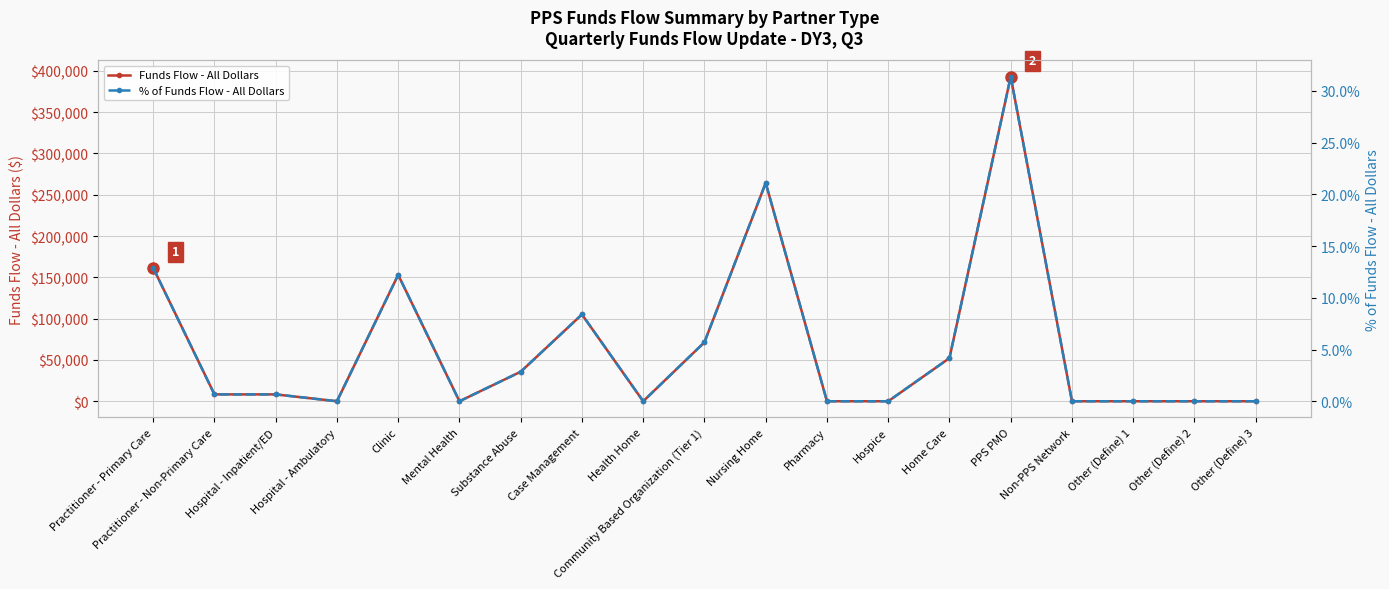

What is the spread (max minus min) of values at Practitioner - Primary Care?

161502.6